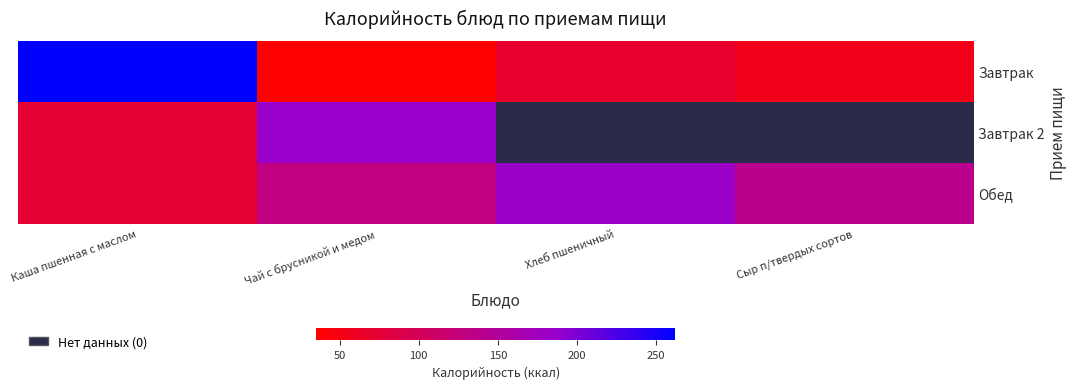

Which has a higher value, Хлеб пшеничный or Чай с брусникой и медом?

Хлеб пшеничный